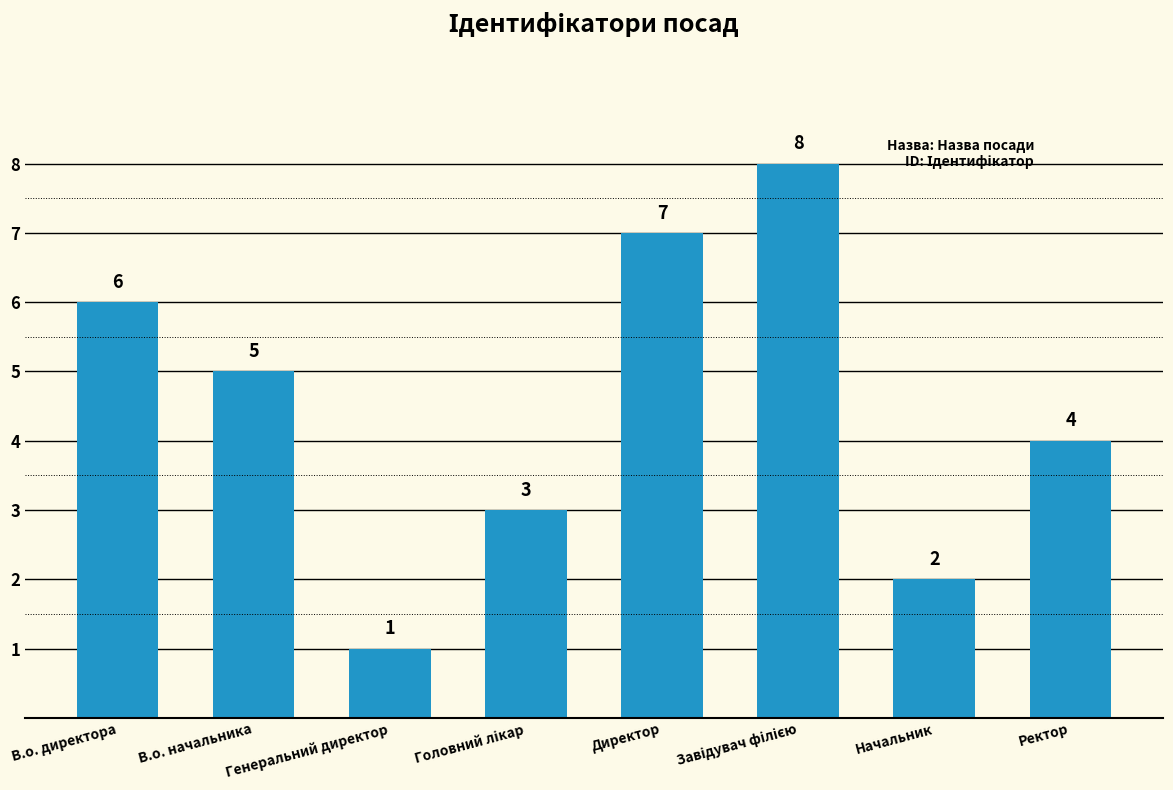

What is the ratio of the value at Генеральний директор to the value at Начальник?

0.5